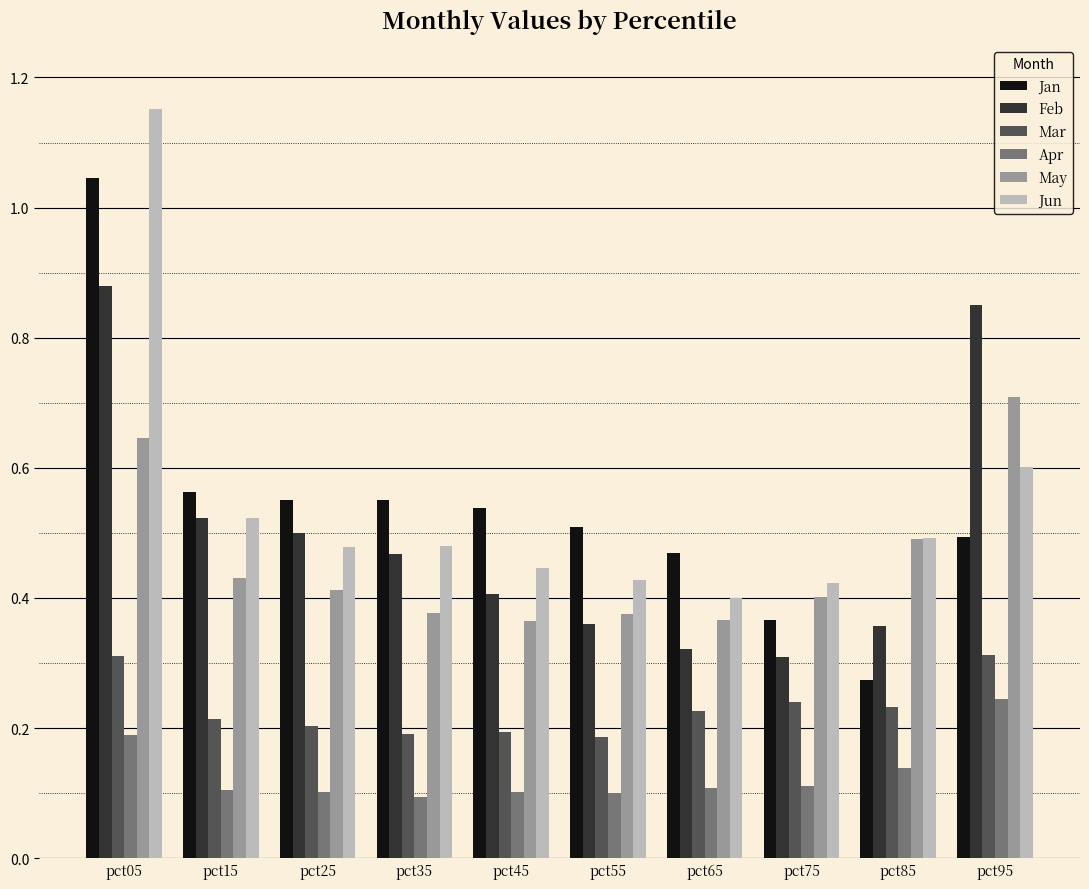

At which category is the sum across all series the highest?

pct05